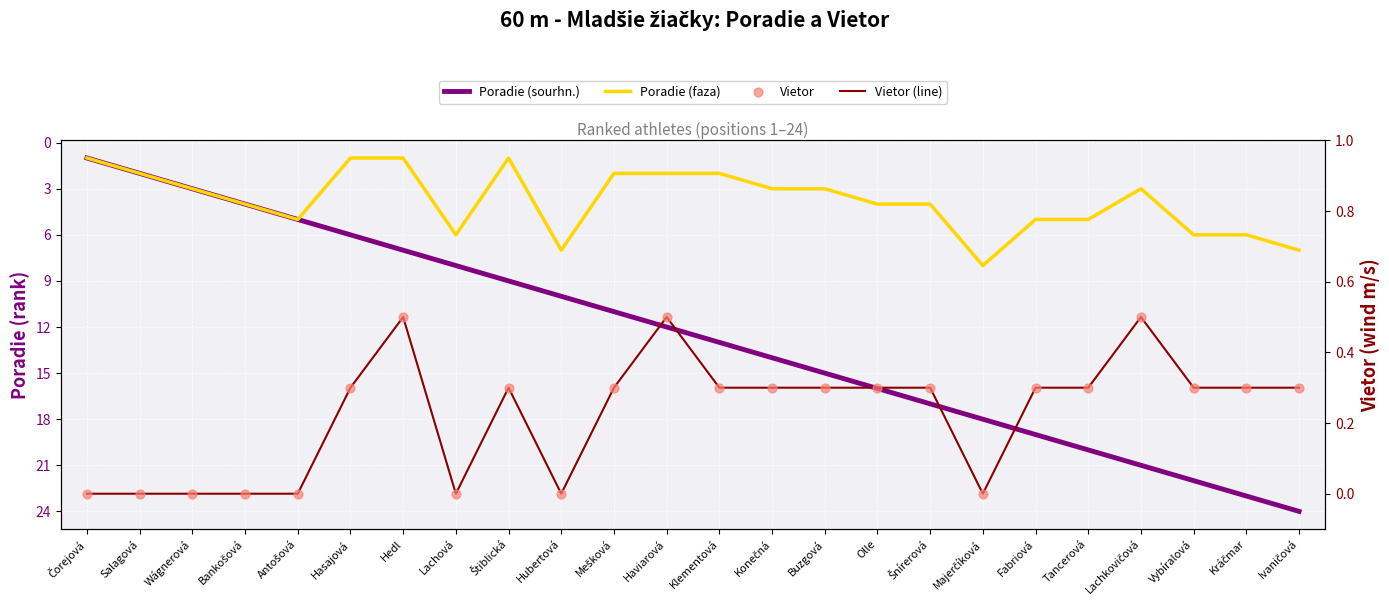

At how many categories does at least one series exceed 9?

15